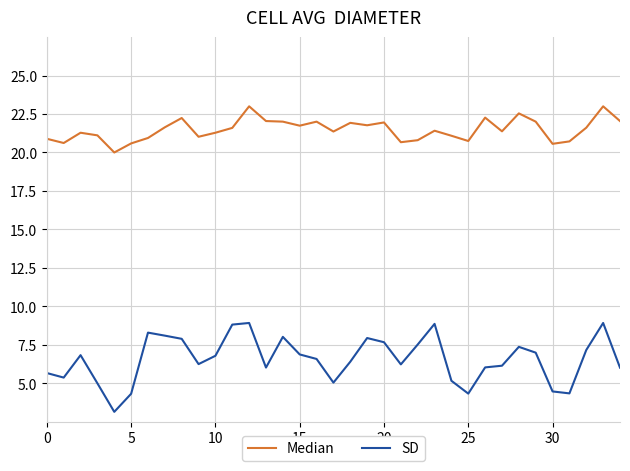

Does the chart display data point markers on the line(s)?

No